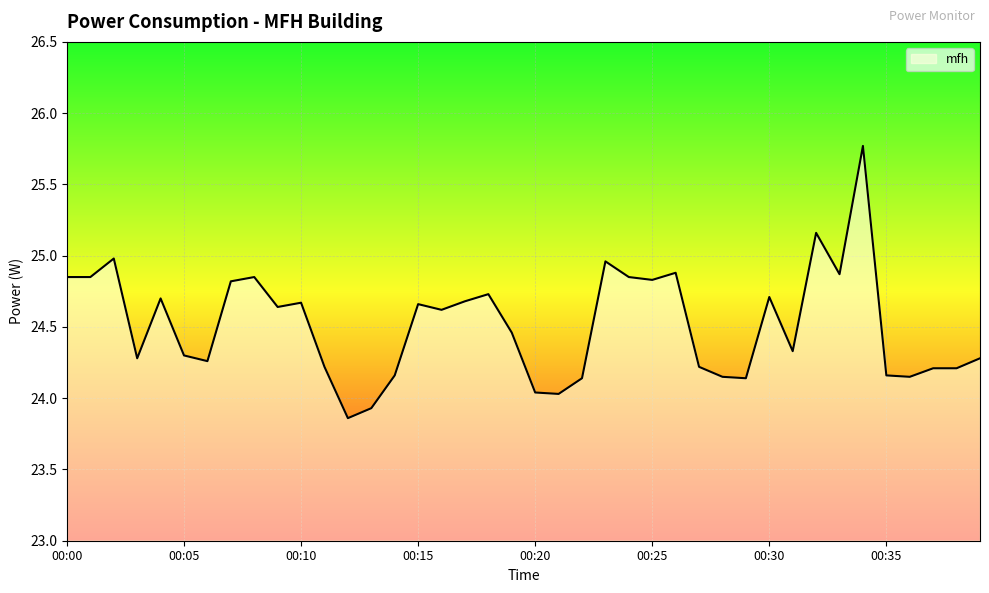

Does the chart have visible grid lines?

Yes